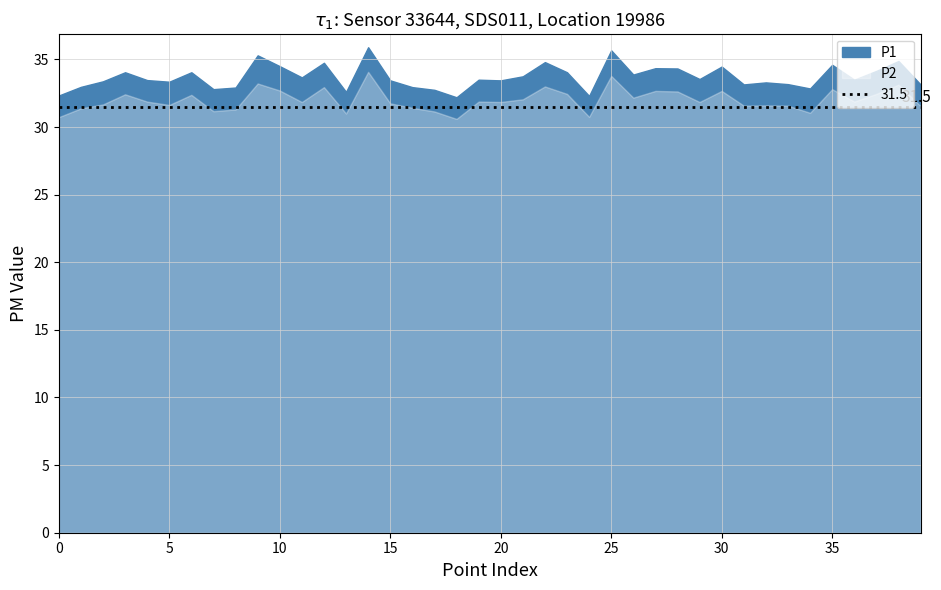

Read the P1 value at 34.

32.9